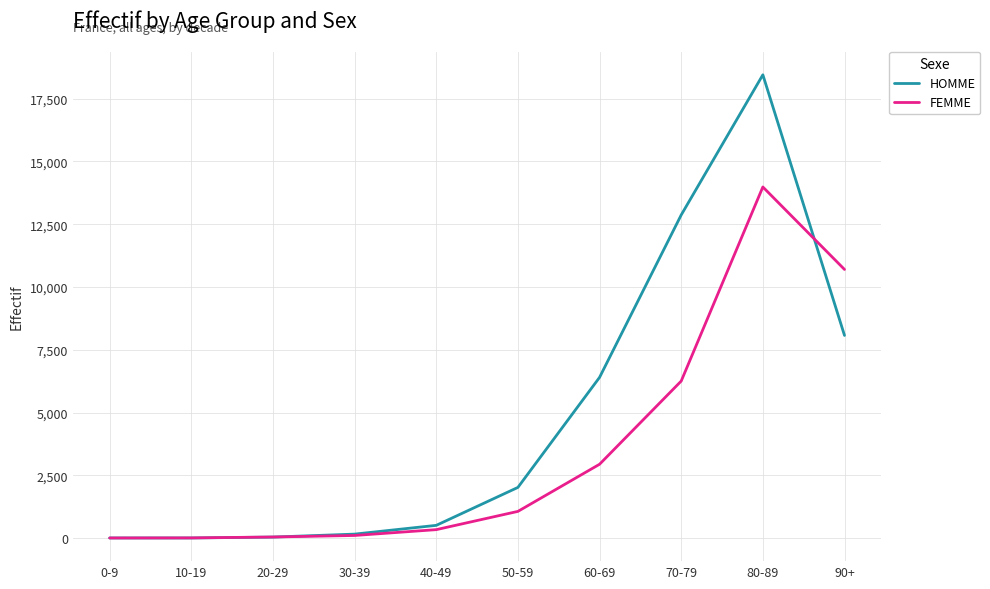

How many lines are shown in the chart?

2